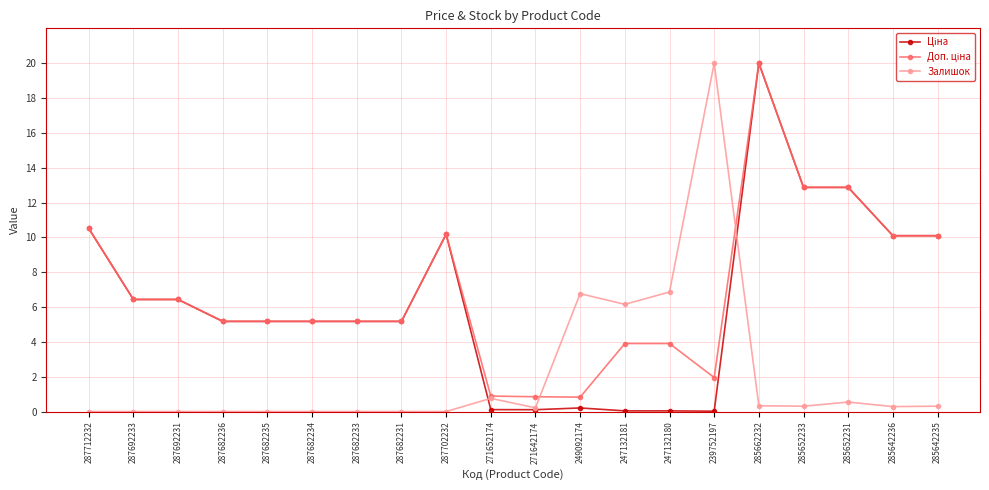

What is the difference between the highest and lowest values at 287682236?

5.2